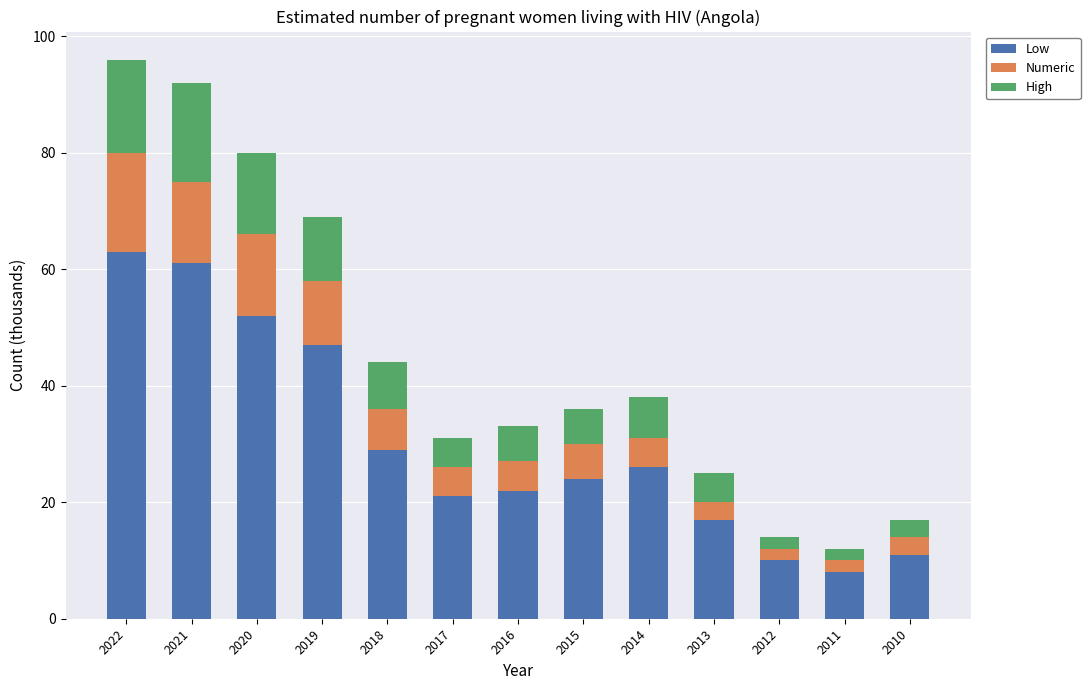

How many distinct data groups are displayed?

3